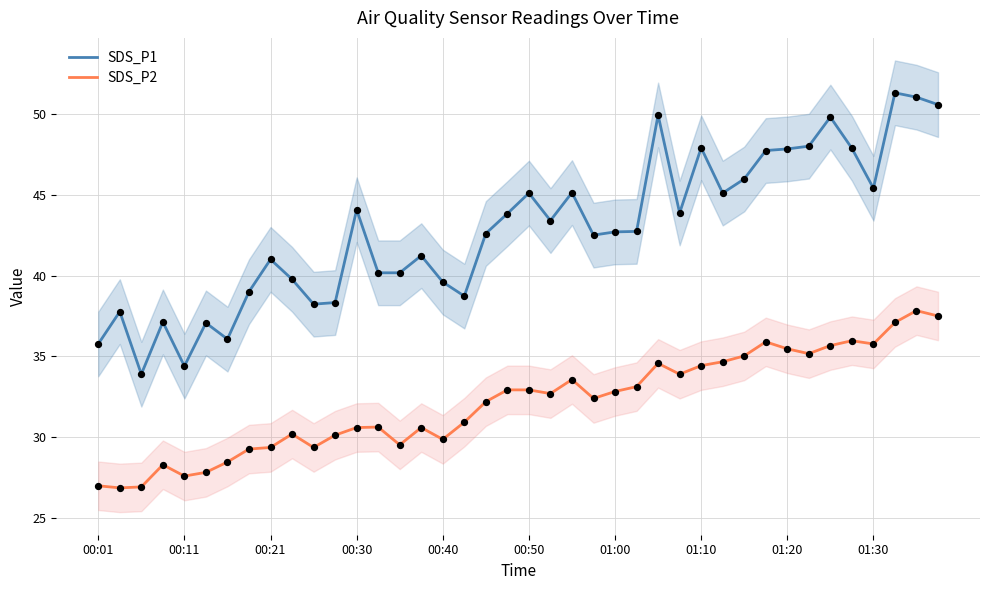

Which series contains the lowest Y value?

SDS_P2